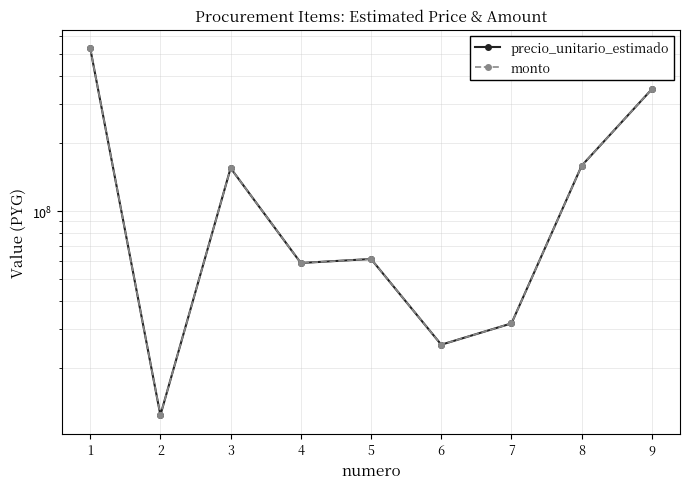

True or false: monto has more than 2 interior local peaks.

False